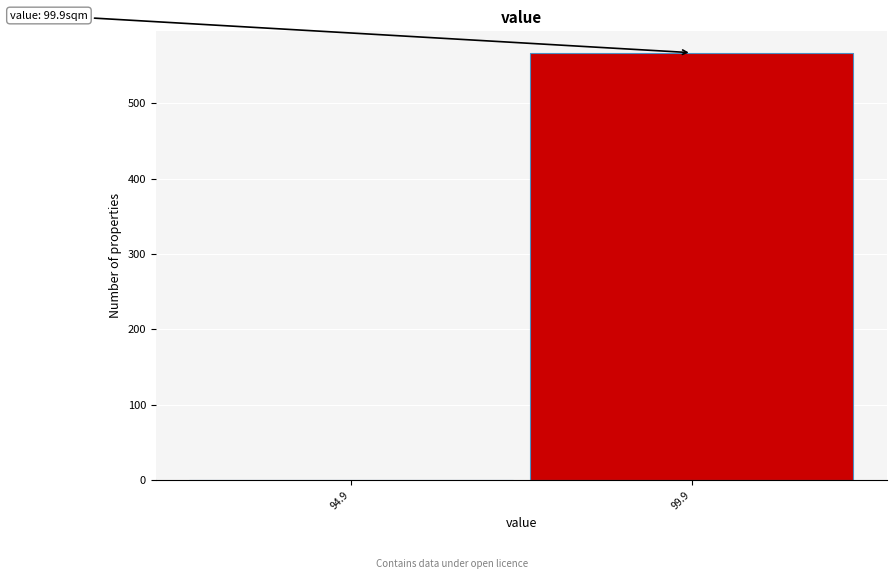

Reading right to left, extract all data points from this chart.

99.9=567	94.9=0